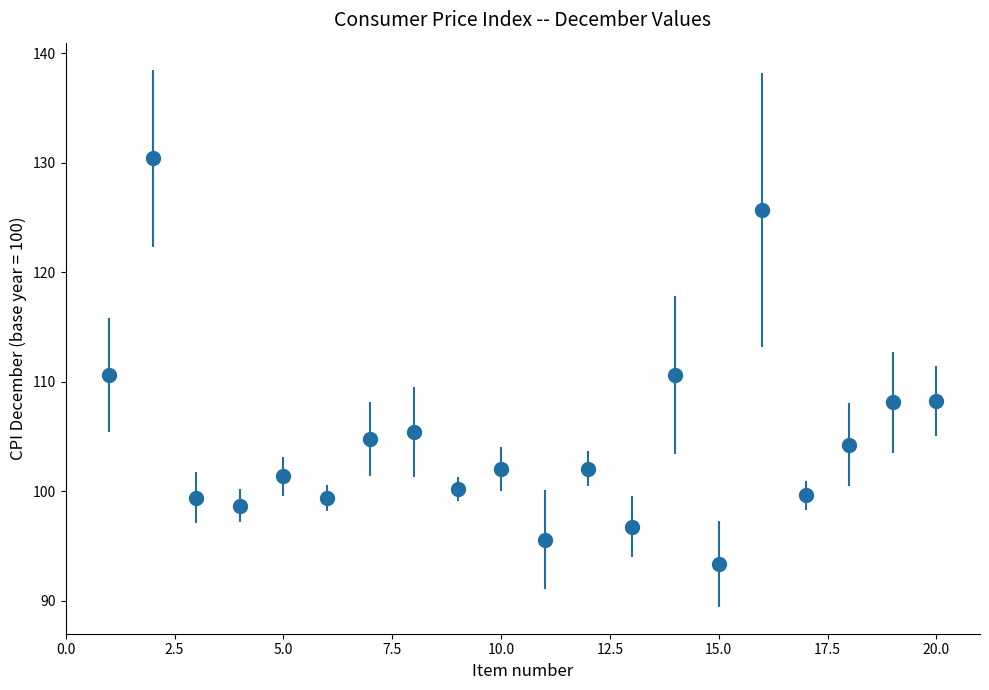

What is the difference between the second highest and minimum values?

32.4